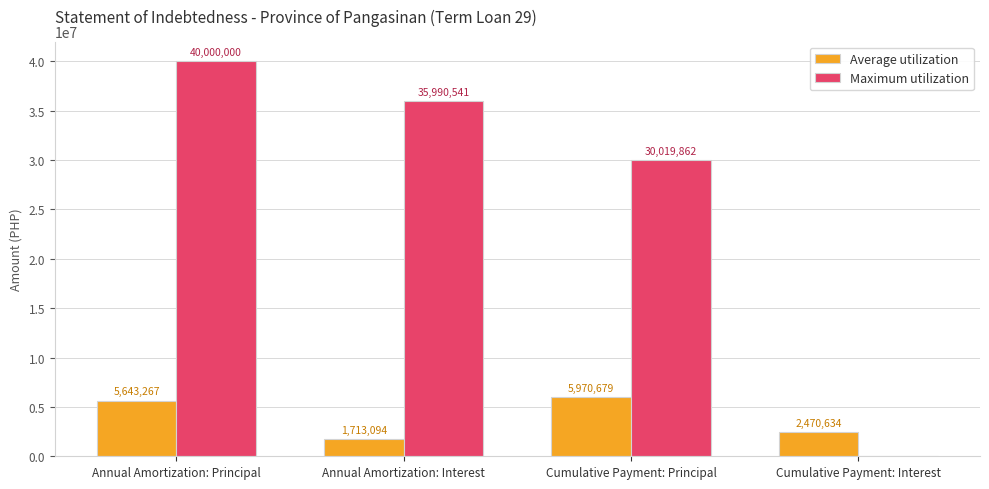

Which series has the largest total across all categories?

Maximum utilization